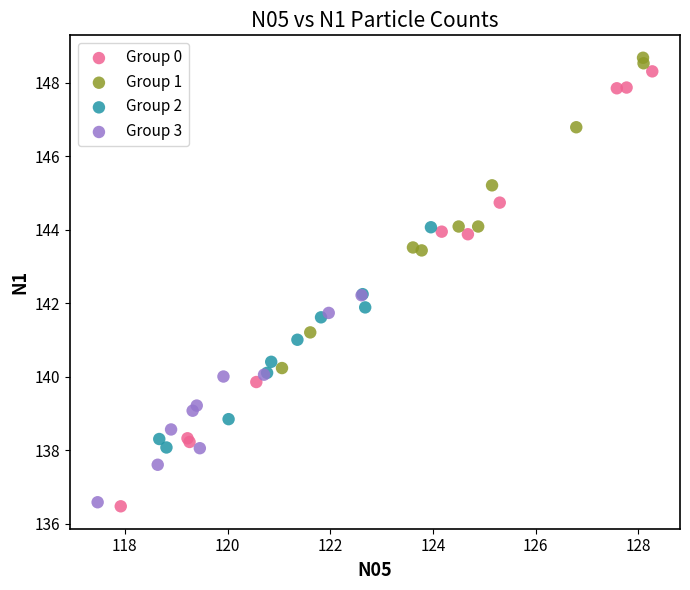

Which series has the largest Y range (max minus min)?

Group 0